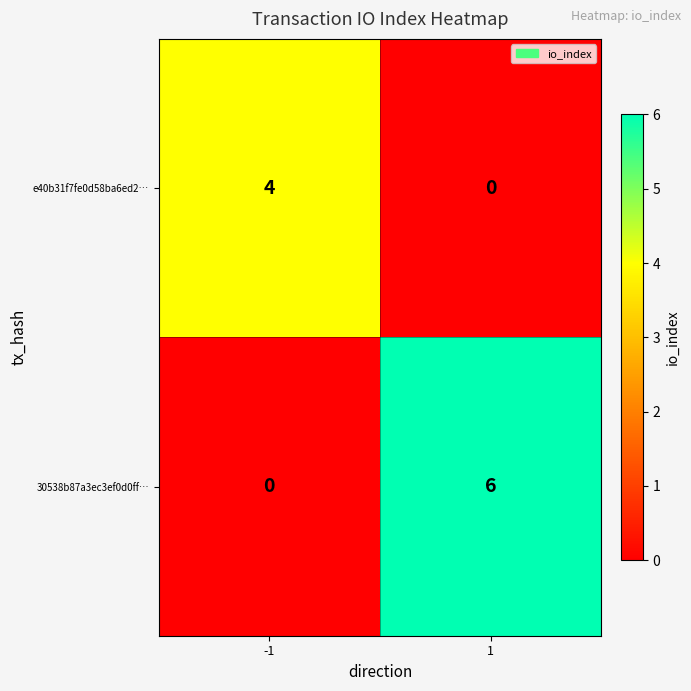

Reading left to right, what are all the values shown in this chart?

e40b31f7fe0d58ba6ed2…: -1=4	1=0
30538b87a3ec3ef0d0ff…: -1=0	1=6